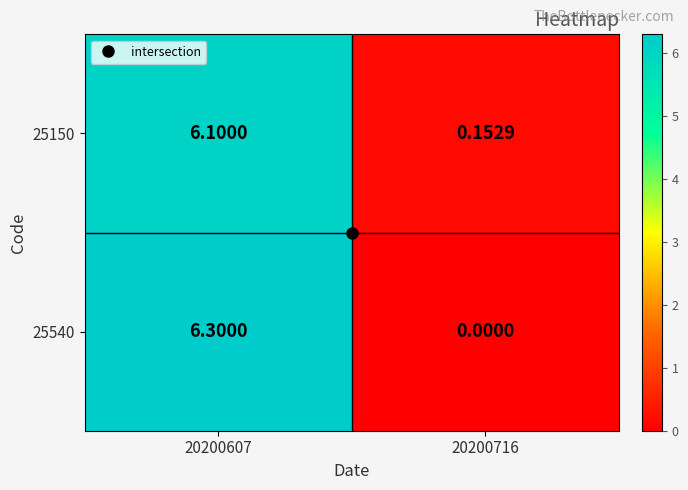

Is the value of 25540 at 20200607 greater than the value of 25150 at 20200716?

Yes